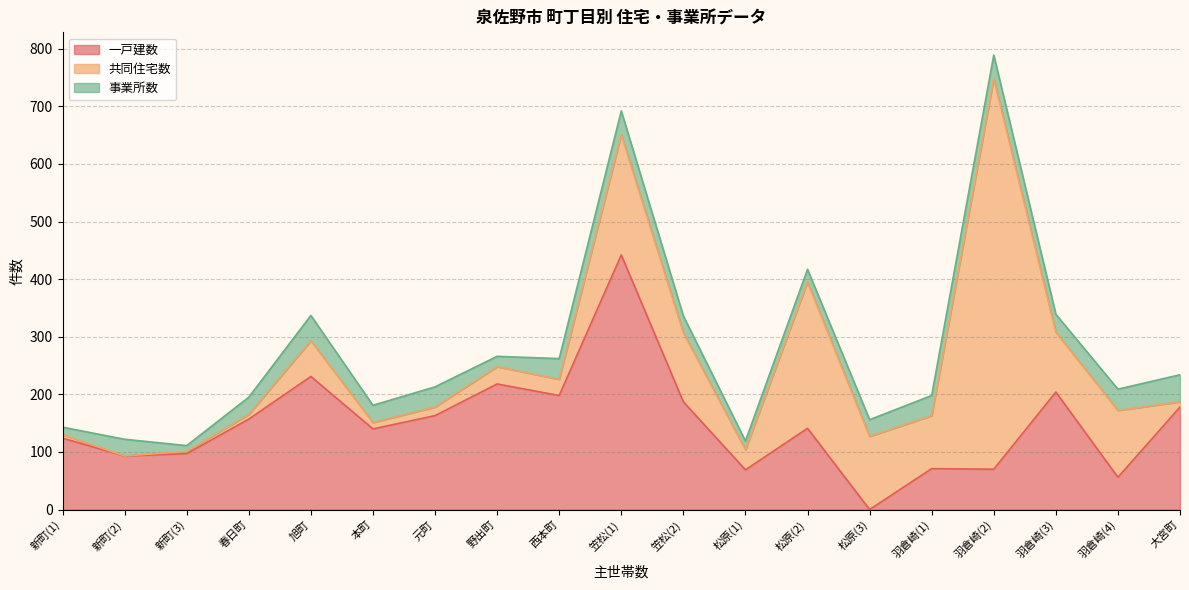

What is the sum of all 事業所数 values?

572